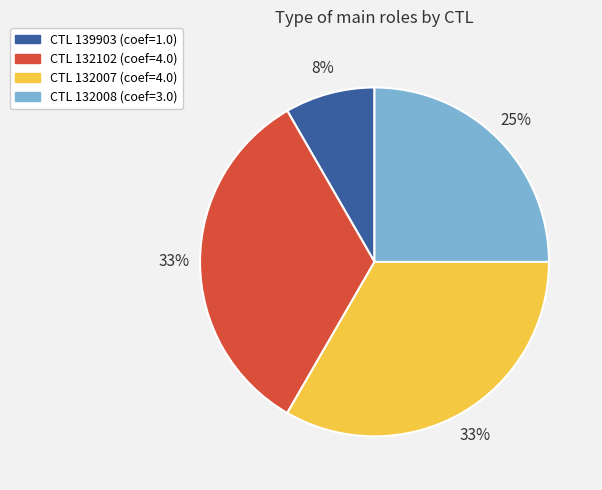

To the nearest percent, what is the average slice percentage?

25%